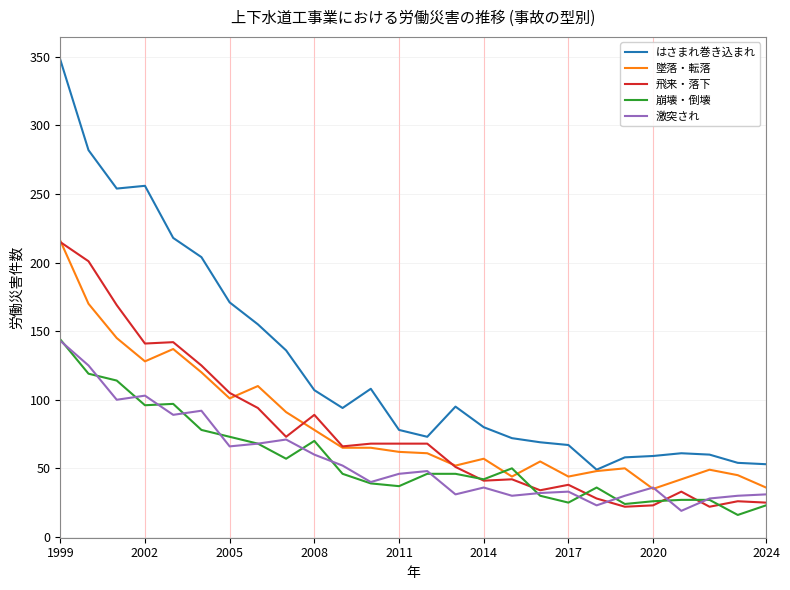

True or false: はさまれ巻き込まれ and 飛来・落下 cross at least once.

False